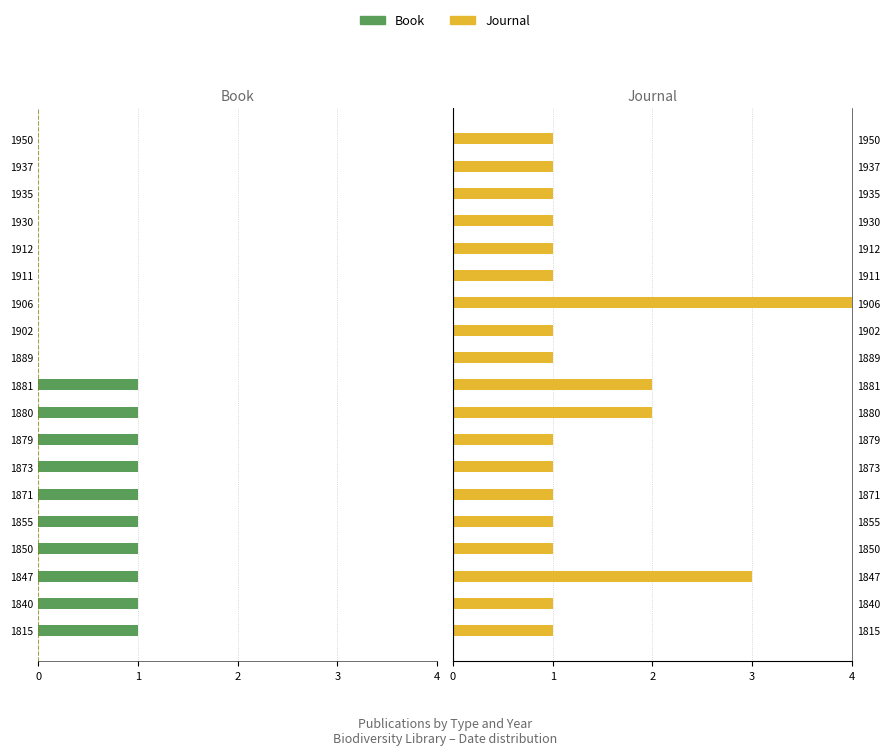

The Book series shows -1 at 1930. True or false?

False